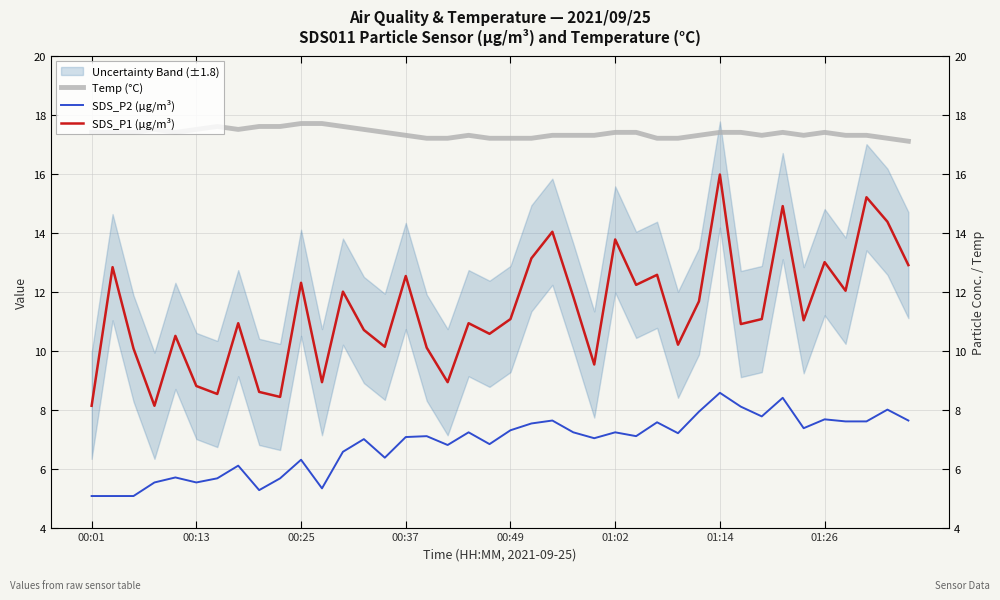

How many categories are shown in the chart?

40